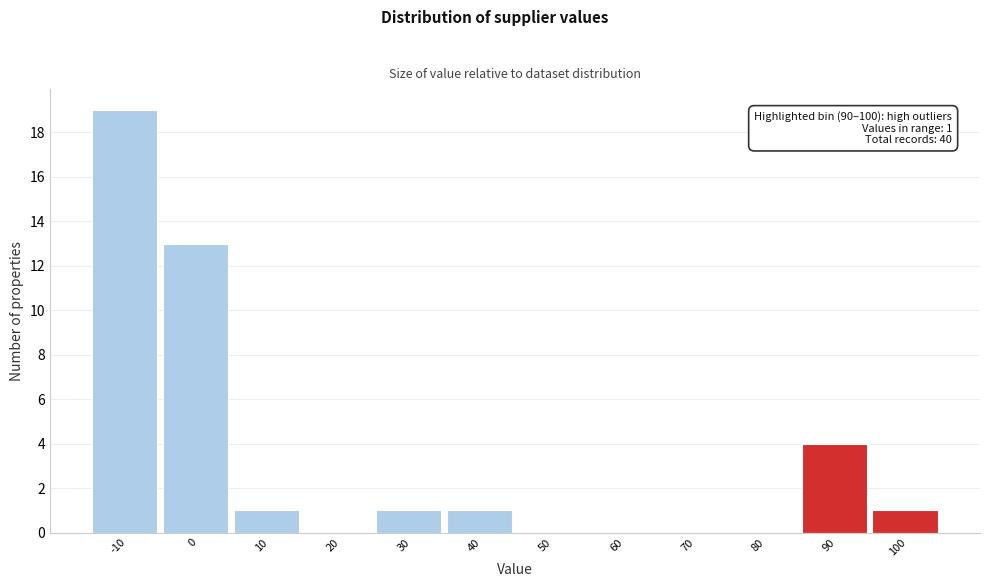

Reading left to right, what are all the values shown in this chart?

-10=19	0=13	10=1	20=0	30=1	40=1	50=0	60=0	70=0	80=0	90=4	100=1